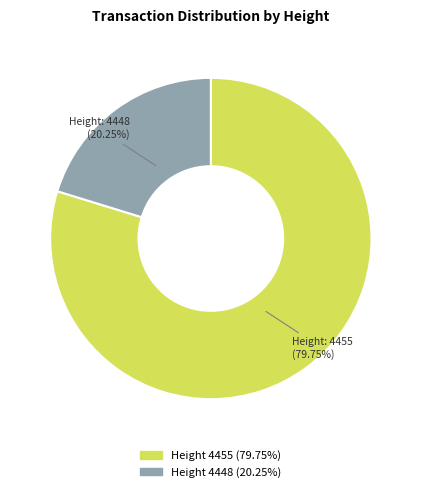

Is there any slice that represents more than half of the pie?

Yes